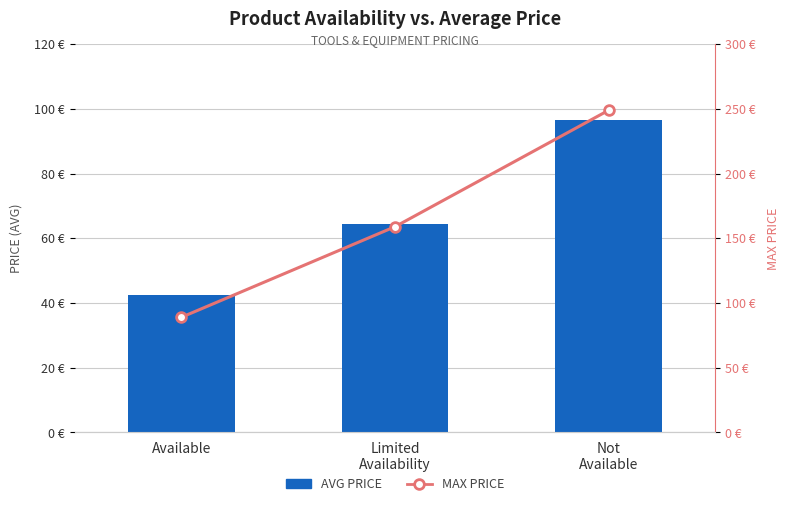

What is the difference between the highest and lowest values at Not
Available?

152.4